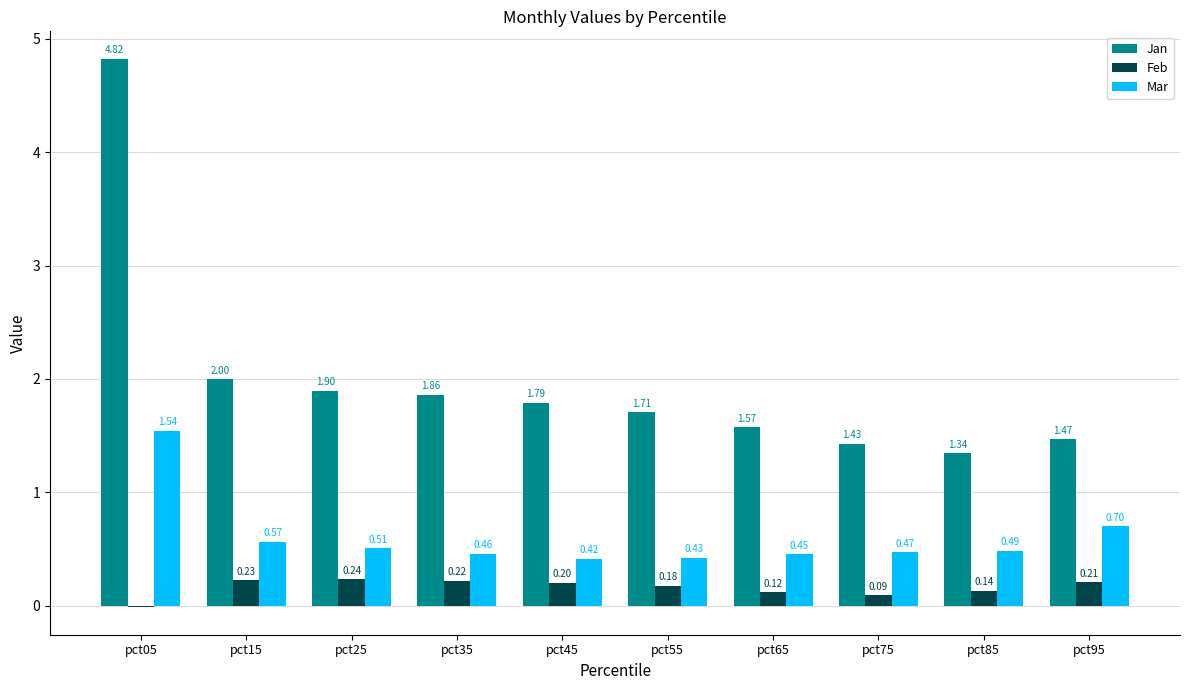

What are all the series names shown in the legend?

Jan, Feb, Mar